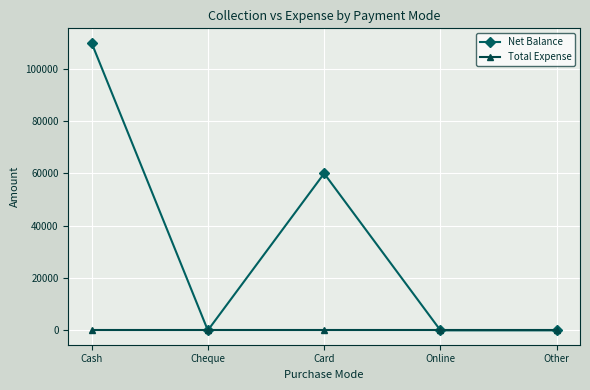

What is the sum of the Net Balance values at Cash and Online?

109994